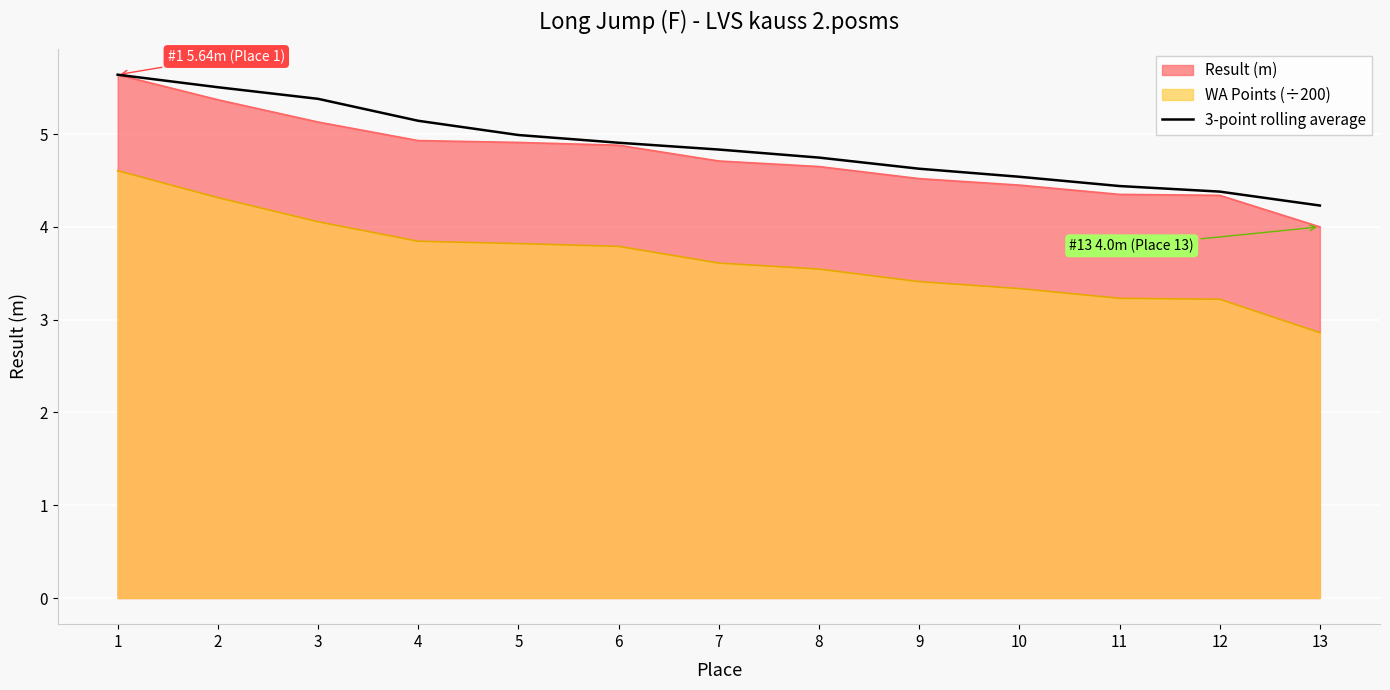

Rank the categories by value from lowest to highest.

13, 12, 11, 10, 9, 8, 7, 6, 5, 4, 3, 2, 1